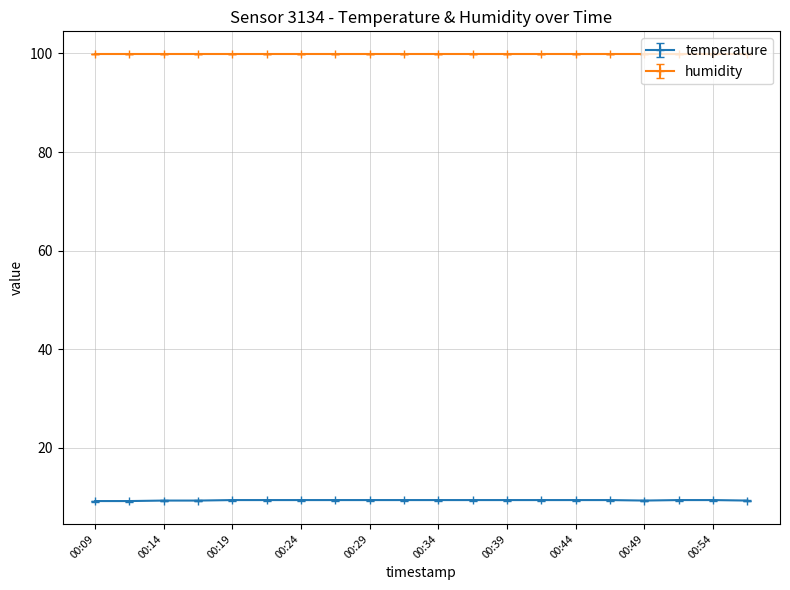

What is the average value of the temperature series?

9.4